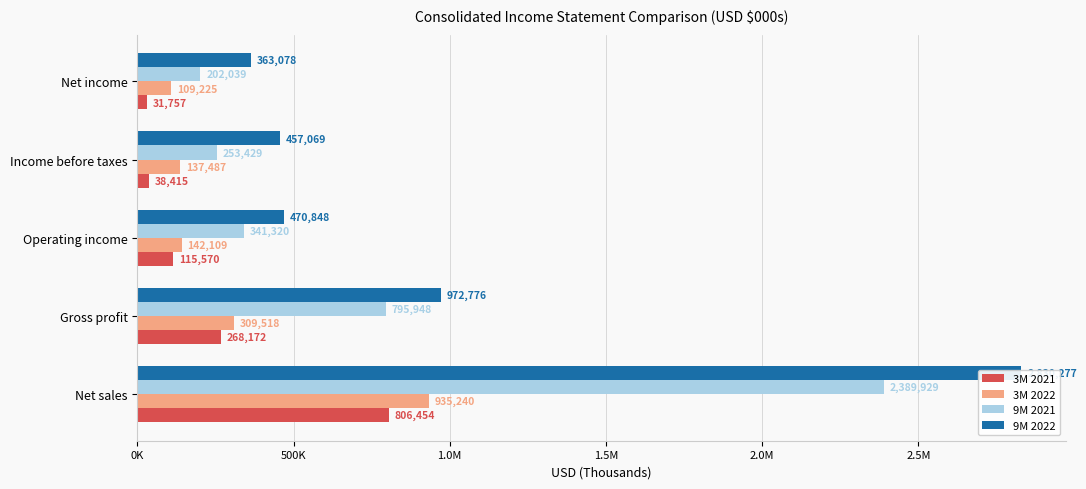

What is the minimum value shown in the chart?

31757